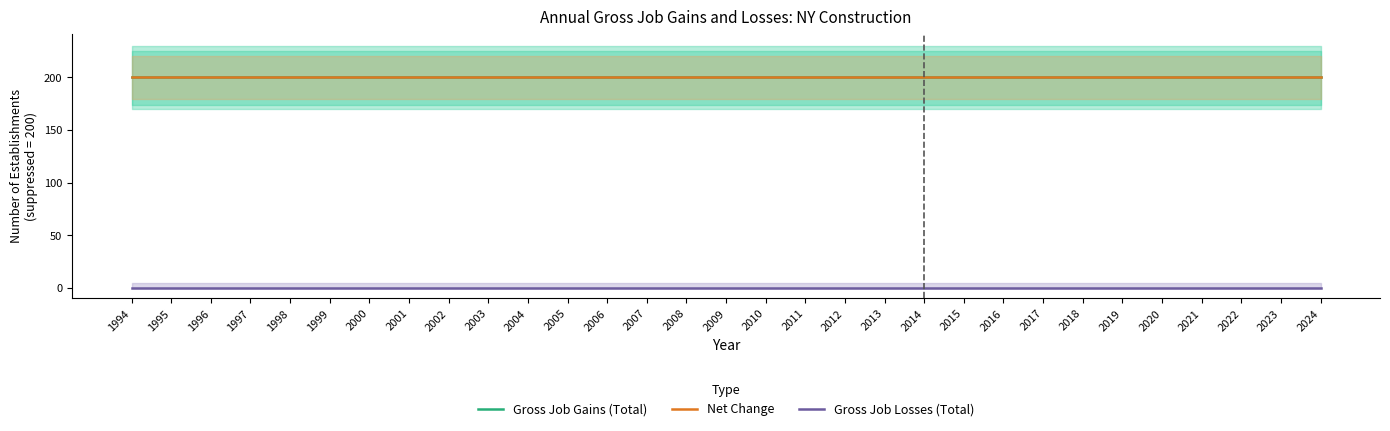

Reading right to left, extract all data points from this chart.

Gross Job Gains (Total): 200	200	200	200	200	200	200	200	200	200	200	200	200	200	200	200	200	200	200	200	200	200	200	200	200	200	200	200	200	200	200
Net Change: 200	200	200	200	200	200	200	200	200	200	200	200	200	200	200	200	200	200	200	200	200	200	200	200	200	200	200	200	200	200	200
Gross Job Losses (Total): 0	0	0	0	0	0	0	0	0	0	0	0	0	0	0	0	0	0	0	0	0	0	0	0	0	0	0	0	0	0	0